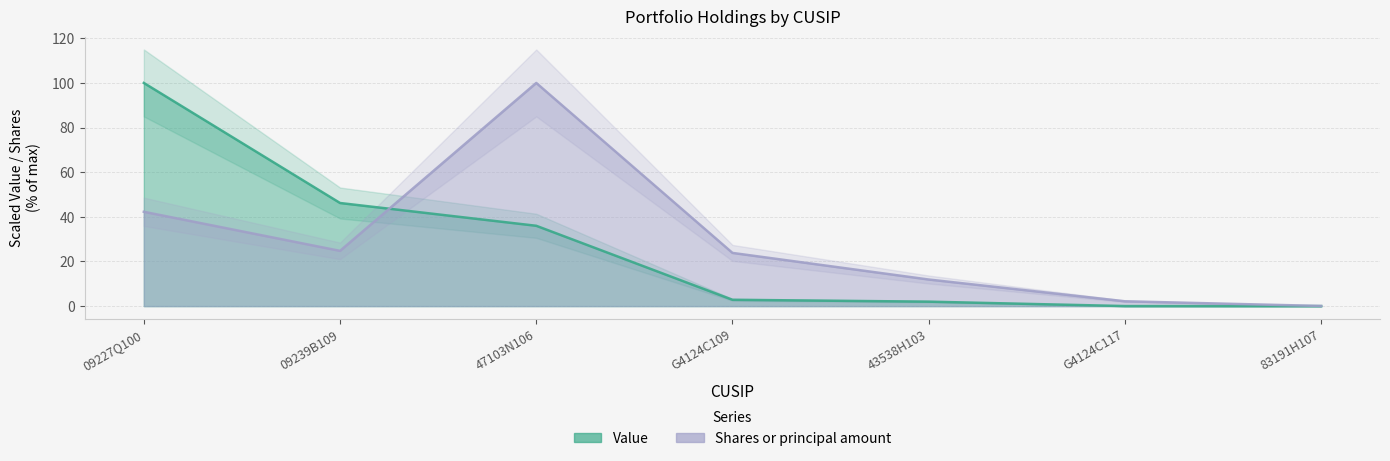

True or false: Value has more than 0 interior local peaks.

False